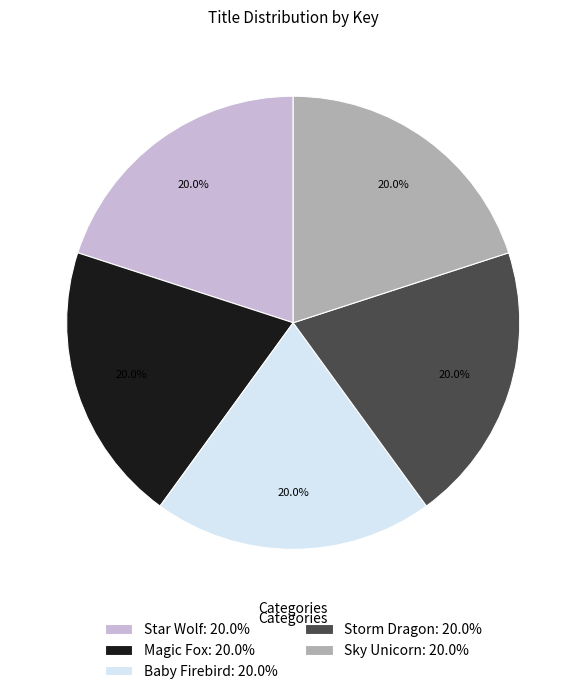

Do Baby Firebird and Sky Unicorn together represent more than half of the pie?

No